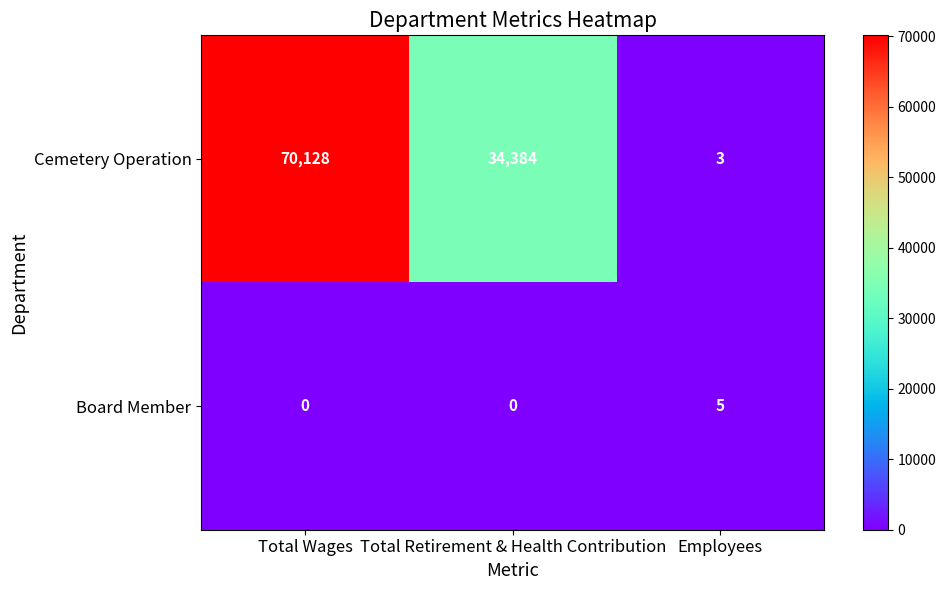

Is it true that Board Member equals -2 at Total Wages?

False